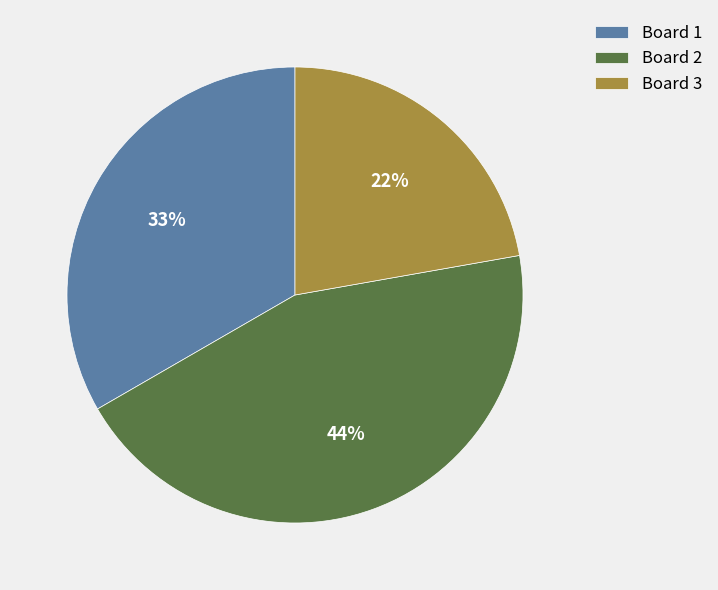

What percentage is the Board 2 slice, to the nearest percent?

44%